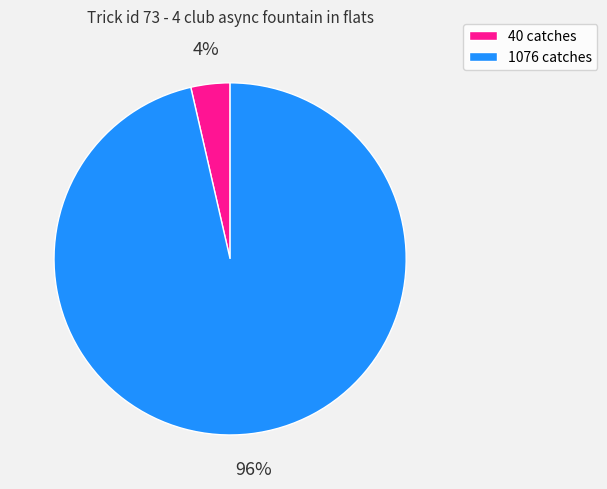

Is 40 catches the majority of the pie?

No